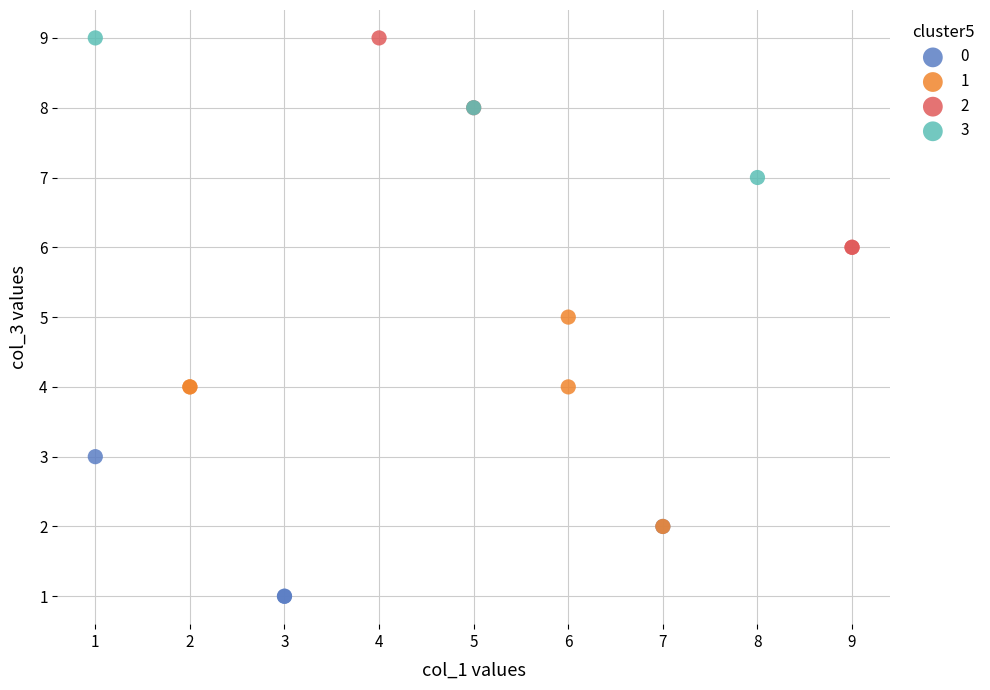

What are all the series names shown in the legend?

0, 1, 2, 3